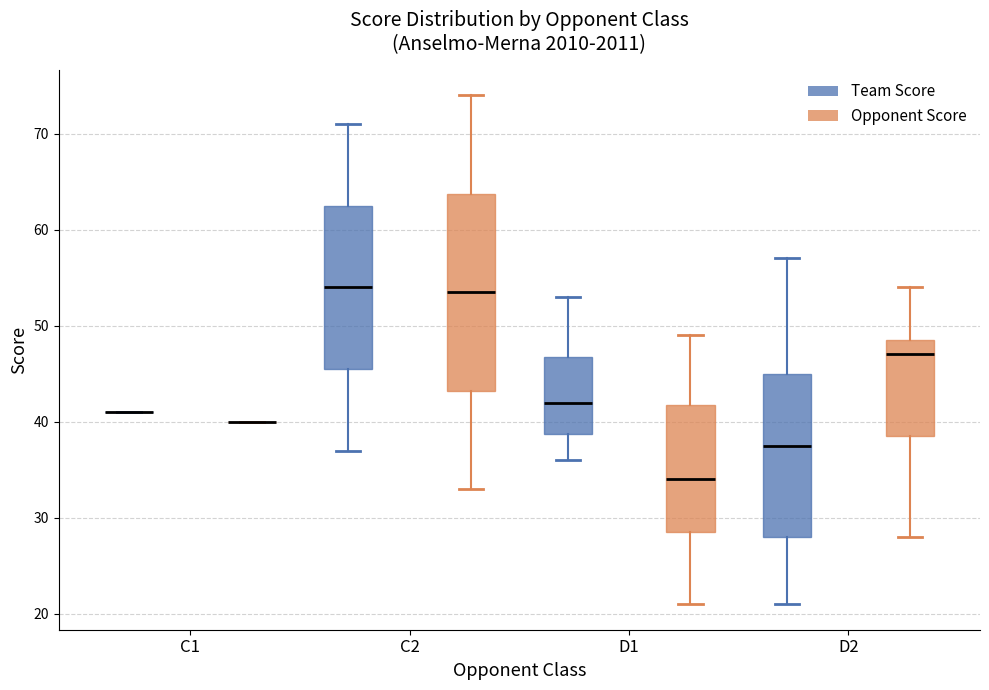

Reading left to right, read every box against the y-axis: the position of its median line, the range the box covers, and the ends of its whiskers. The values are not printed on the chart, so give them approximately, as read against the axis.

C1 (Team Score): box collapsed to a line at 41, whiskers 41 to 41
C1 (Opponent Score): box collapsed to a line at 40, whiskers 40 to 40
C2 (Team Score): median 54, box 46 to 63, whiskers 37 to 71
C2 (Opponent Score): median 54, box 43 to 64, whiskers 33 to 74
D1 (Team Score): median 42, box 39 to 47, whiskers 36 to 53
D1 (Opponent Score): median 34, box 29 to 42, whiskers 21 to 49
D2 (Team Score): median 38, box 28 to 45, whiskers 21 to 57
D2 (Opponent Score): median 47, box 39 to 49, whiskers 28 to 54